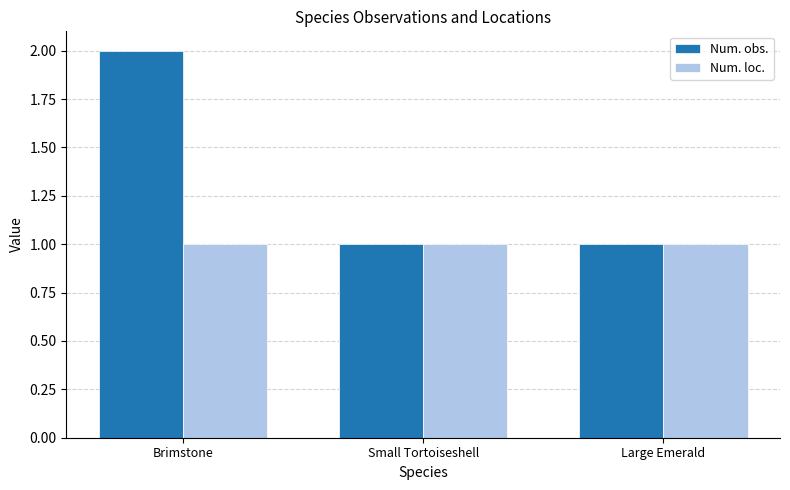

What is the difference between the maximum and minimum values in the Num. obs. series?

1